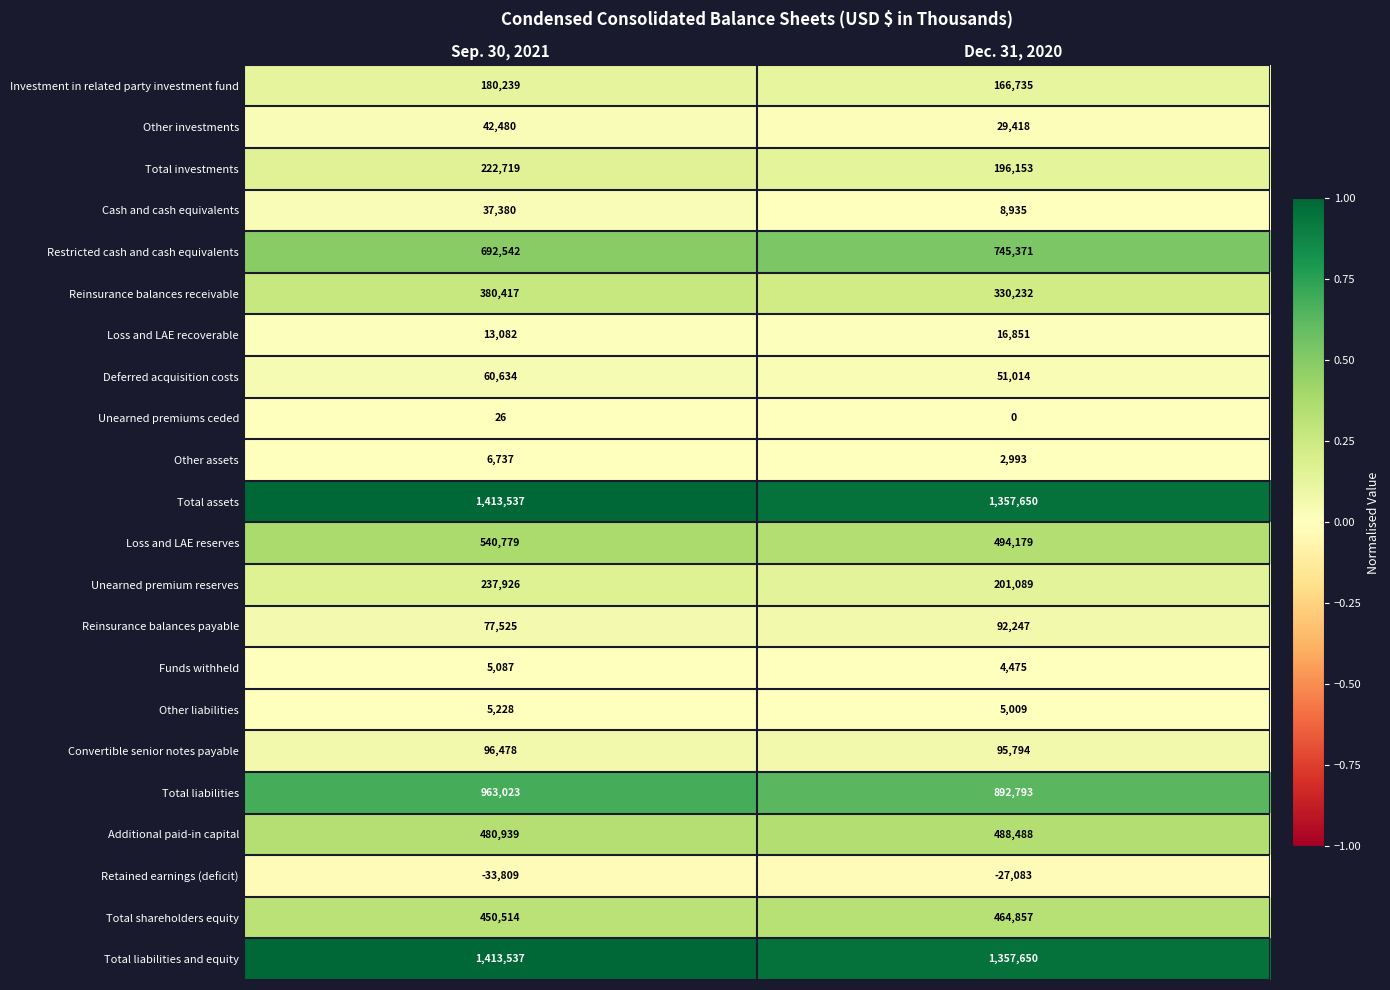

List the labels in order of Total liabilities and equity value, largest first.

Sep. 30, 2021, Dec. 31, 2020